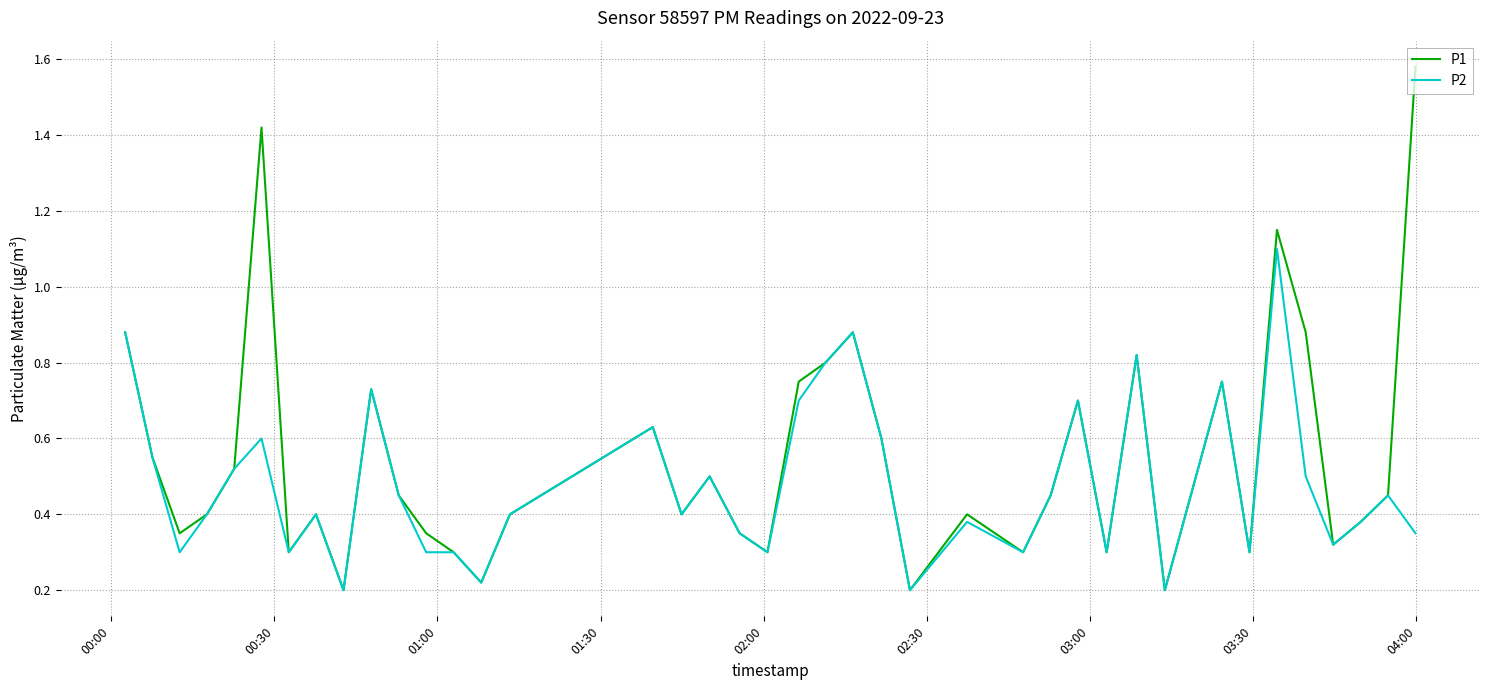

Which series has the largest total across all categories?

P1